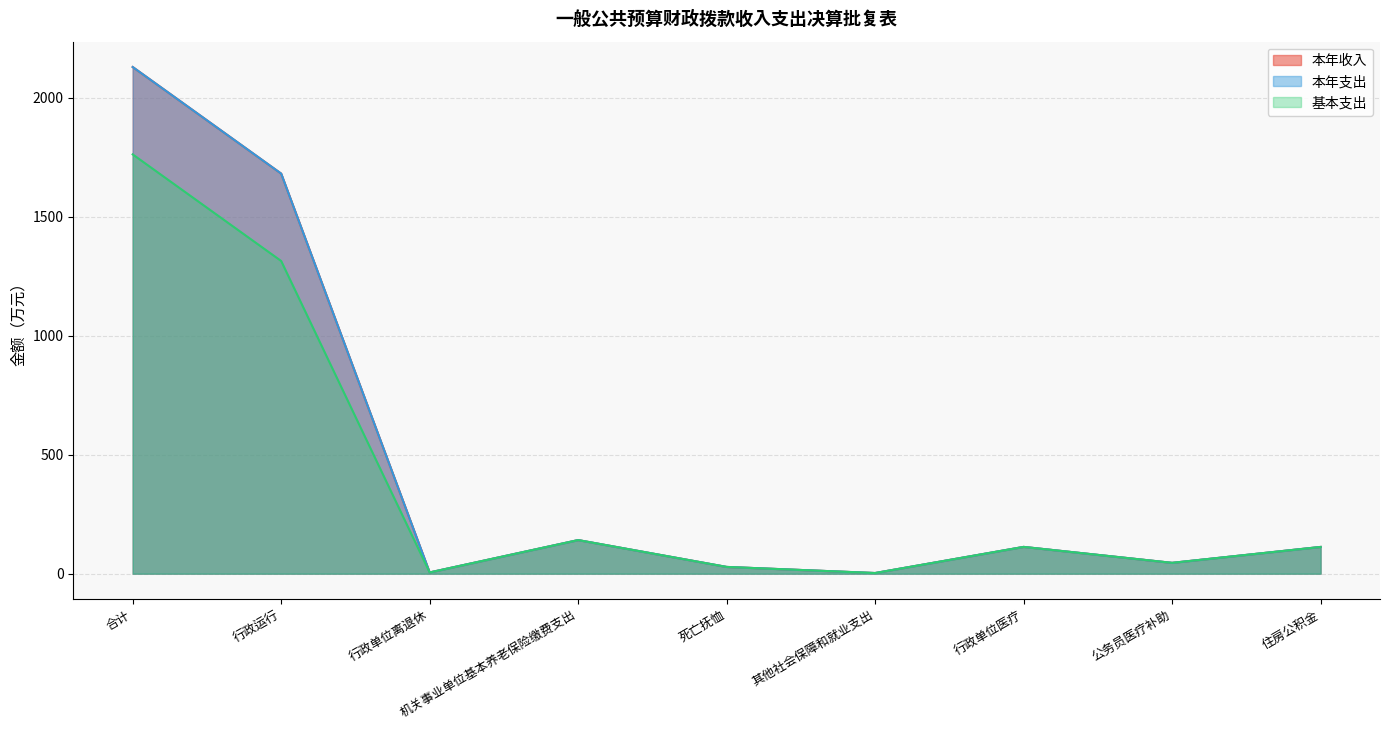

At which category is the sum across all series the highest?

合计